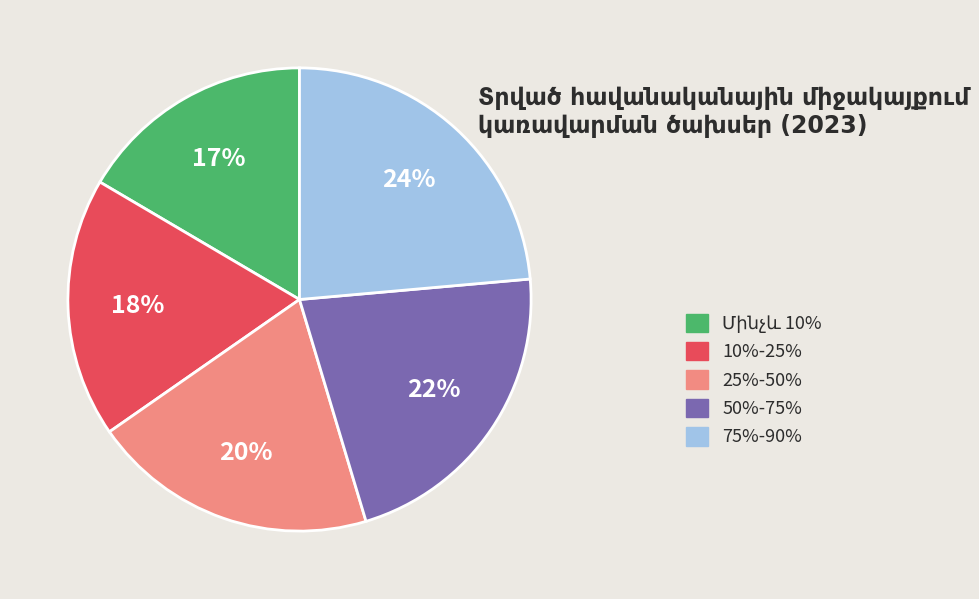

What is the ratio of the value at 75%-90% to the value at 50%-75%?

1.1